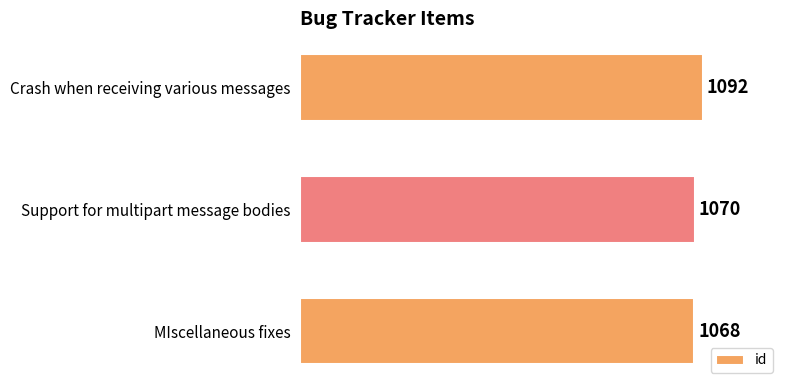

List the labels in order of value, smallest first.

MIscellaneous fixes, Support for multipart message bodies, Crash when receiving various messages